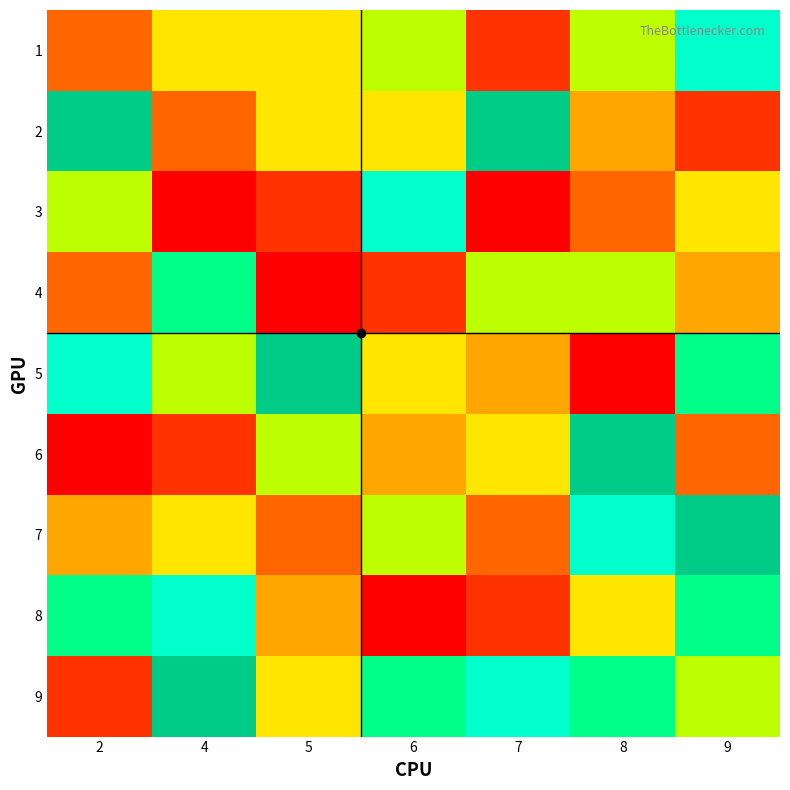

Reading right to left, list all the values displayed in this chart.

1: 9=8	8=6	7=2	6=6	5=5	4=5	2=3
2: 9=2	8=4	7=9	6=5	5=5	4=3	2=9
3: 9=5	8=3	7=1	6=8	5=2	4=1	2=6
4: 9=4	8=6	7=6	6=2	5=1	4=7	2=3
5: 9=7	8=1	7=4	6=5	5=9	4=6	2=8
6: 9=3	8=9	7=5	6=4	5=6	4=2	2=1
7: 9=9	8=8	7=3	6=6	5=3	4=5	2=4
8: 9=7	8=5	7=2	6=1	5=4	4=8	2=7
9: 9=6	8=7	7=8	6=7	5=5	4=9	2=2